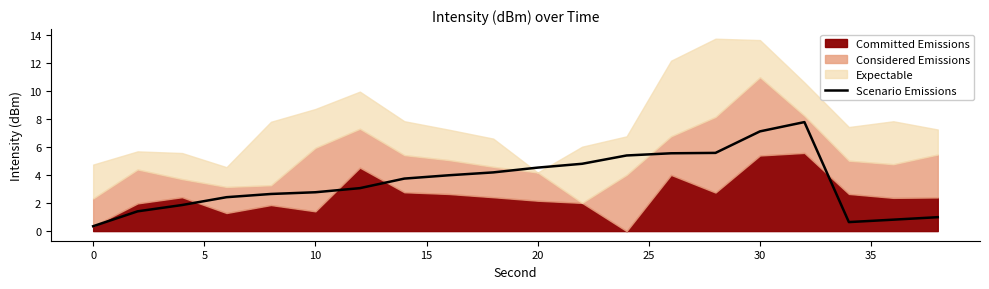

What is the highest value of the Scenario Emissions series?

7.8